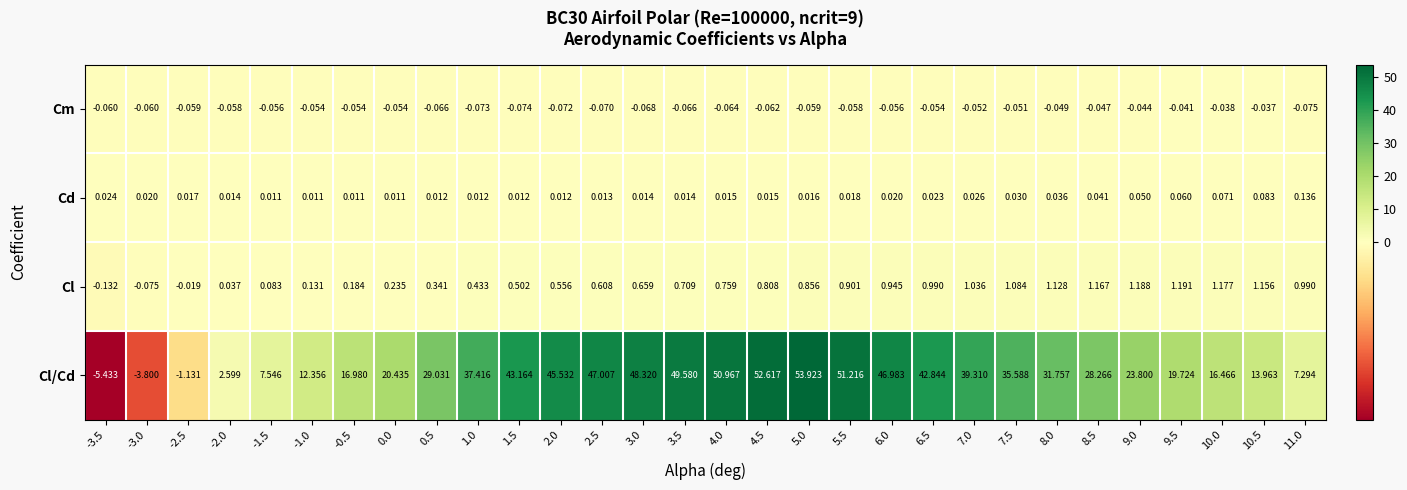

List the series in order of their peak value, highest first.

Cl/Cd, Cl, Cd, Cm